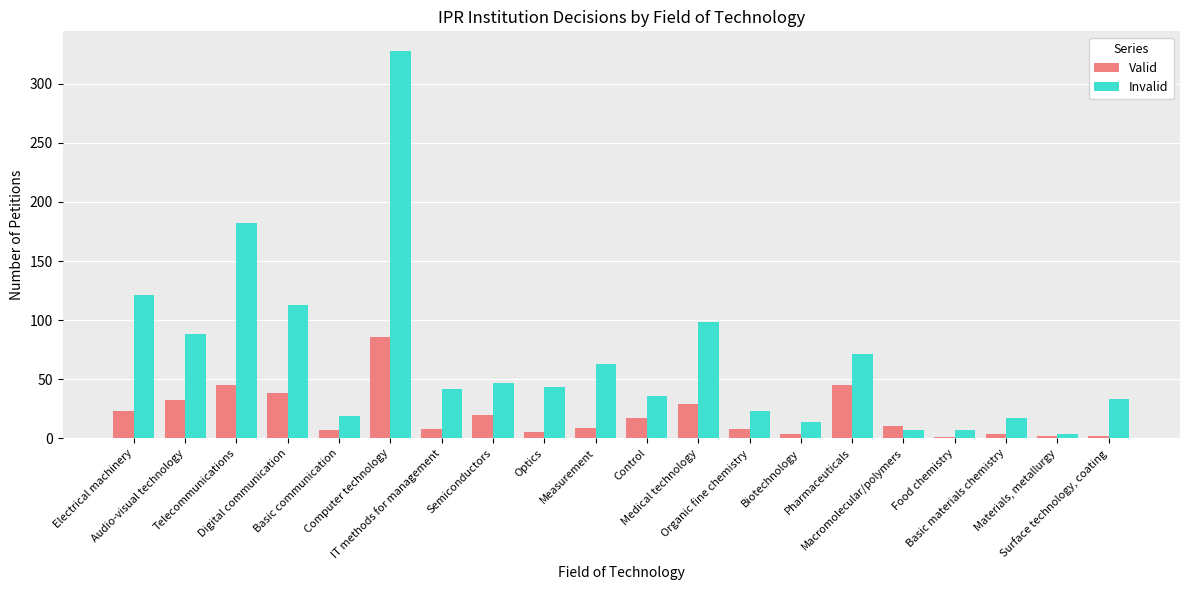

Is it true that Invalid equals 7 at Macromolecular/polymers?

True